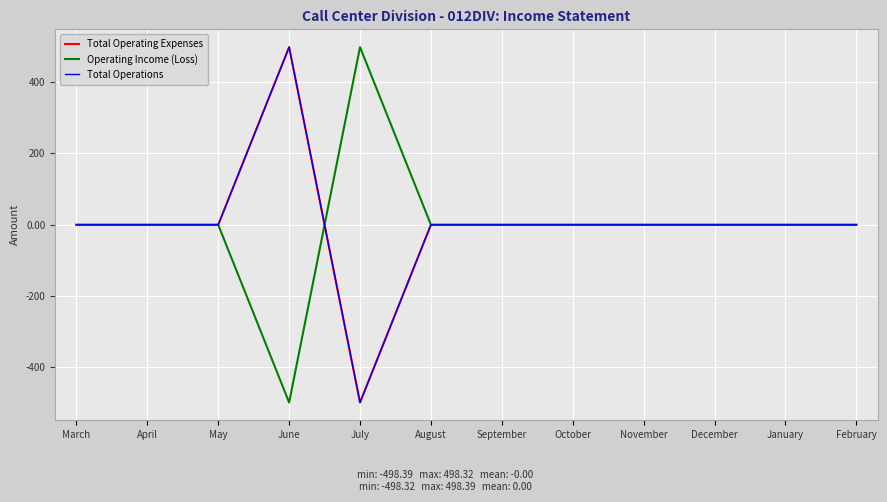

True or false: Total Operations has a value of -749.5 at July.

False